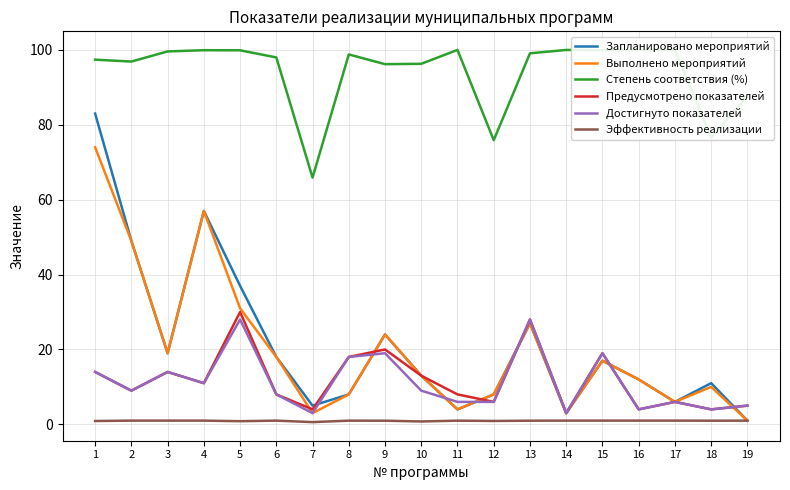

True or false: Степень соответствия (%) has more than 1 points higher than both neighbors.

True